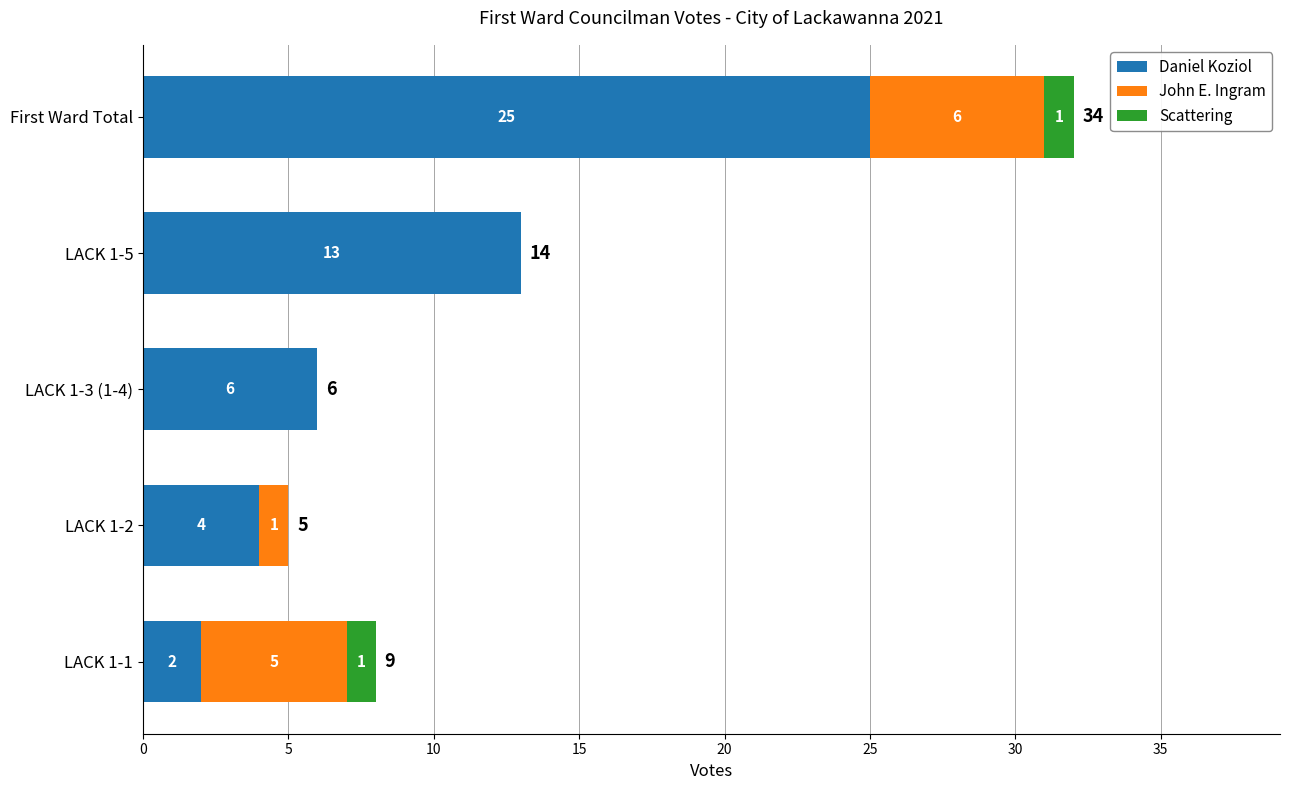

The Daniel Koziol series shows 2 at LACK 1-1. True or false?

True